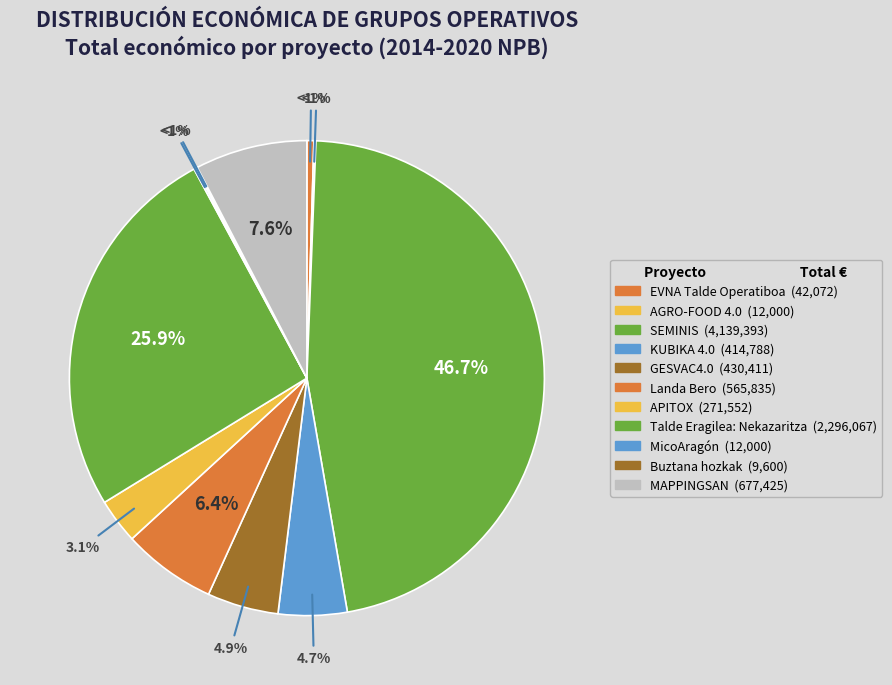

Between Talde Eragilea: Nekazaritza and APITOX, which is larger?

Talde Eragilea: Nekazaritza